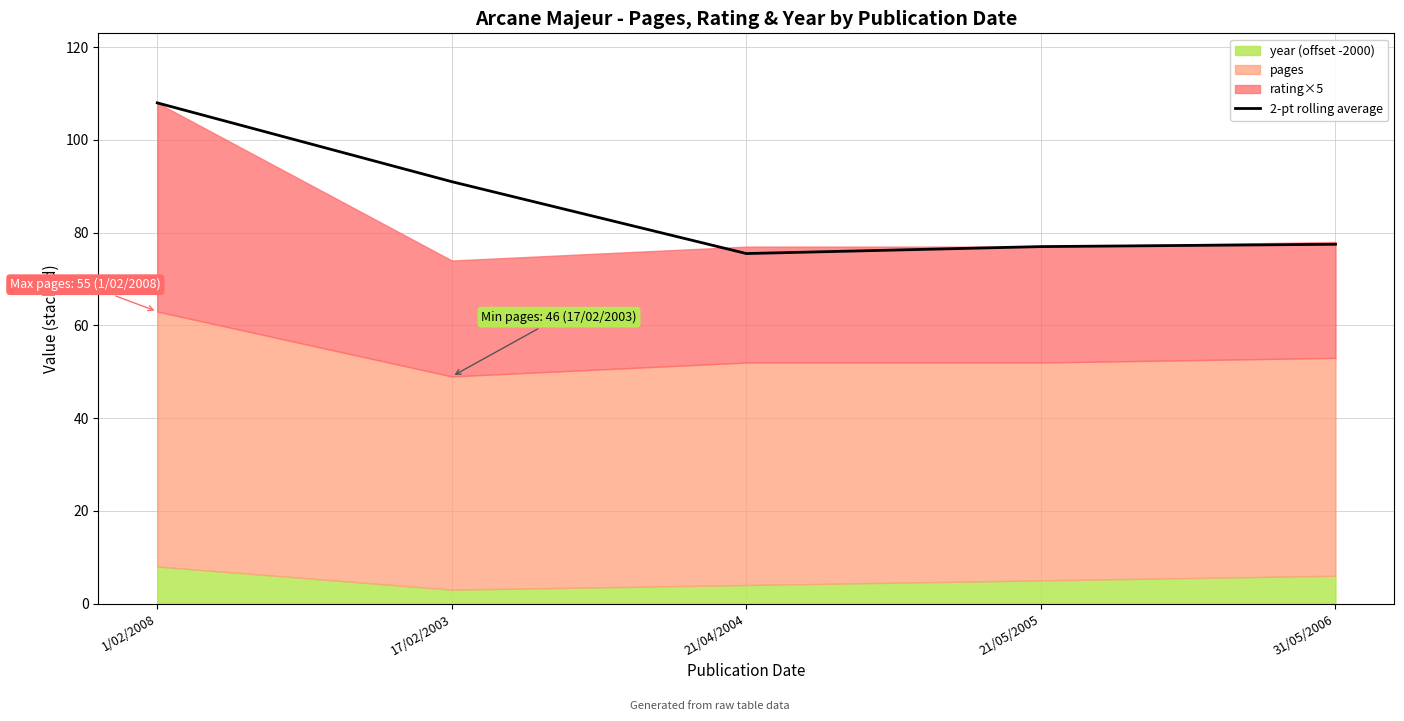

What is the ratio of the value at 17/02/2003 to the value at 31/05/2006?

1.2